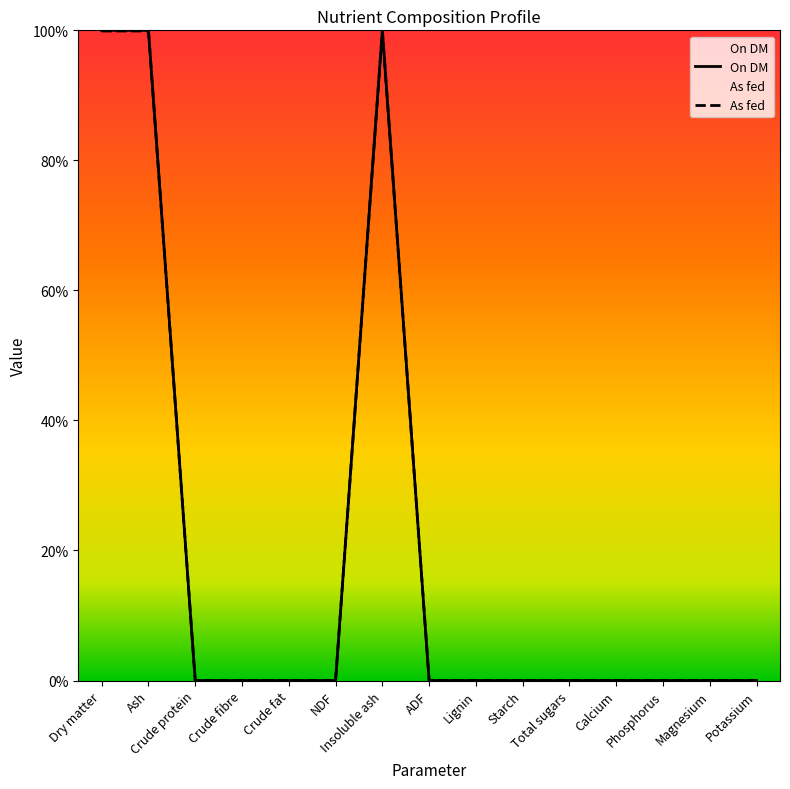

True or false: As fed has a value of 100.0 at Ash.

True